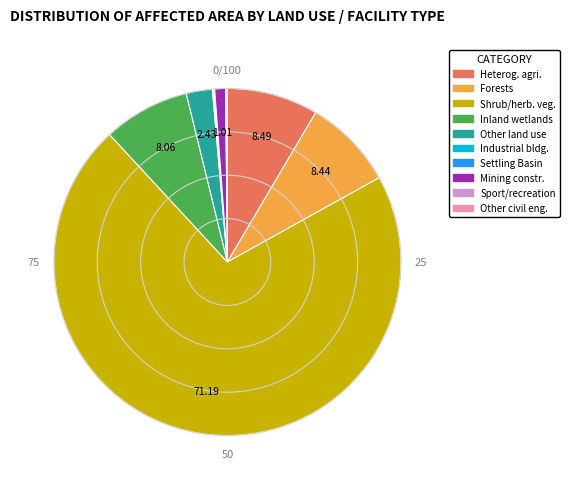

Is there a majority slice in this chart?

Yes